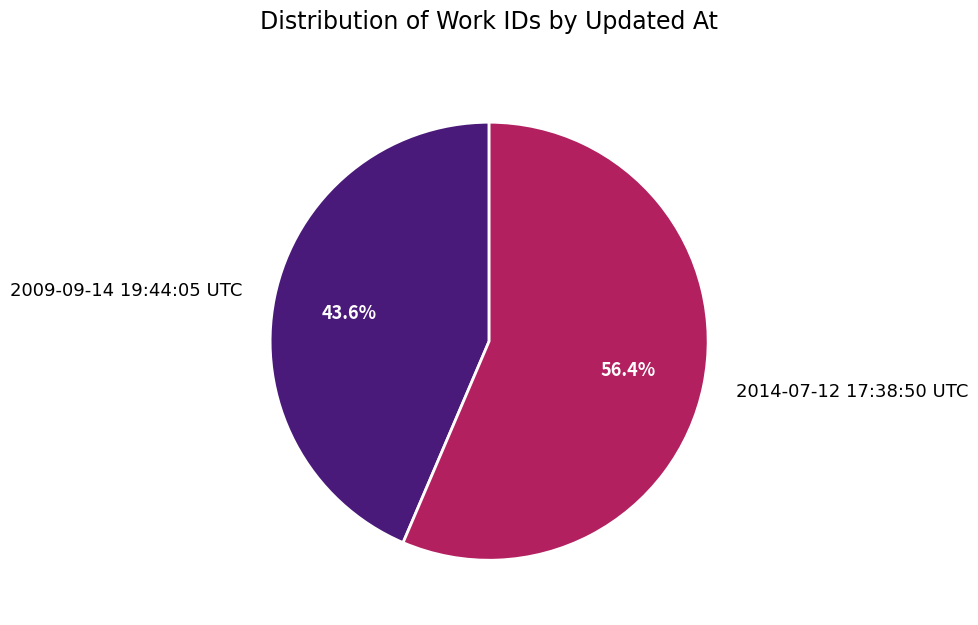

To the nearest percent, what is the difference between the 2014-07-12 17:38:50 UTC and 2009-09-14 19:44:05 UTC slice percentages?

13%